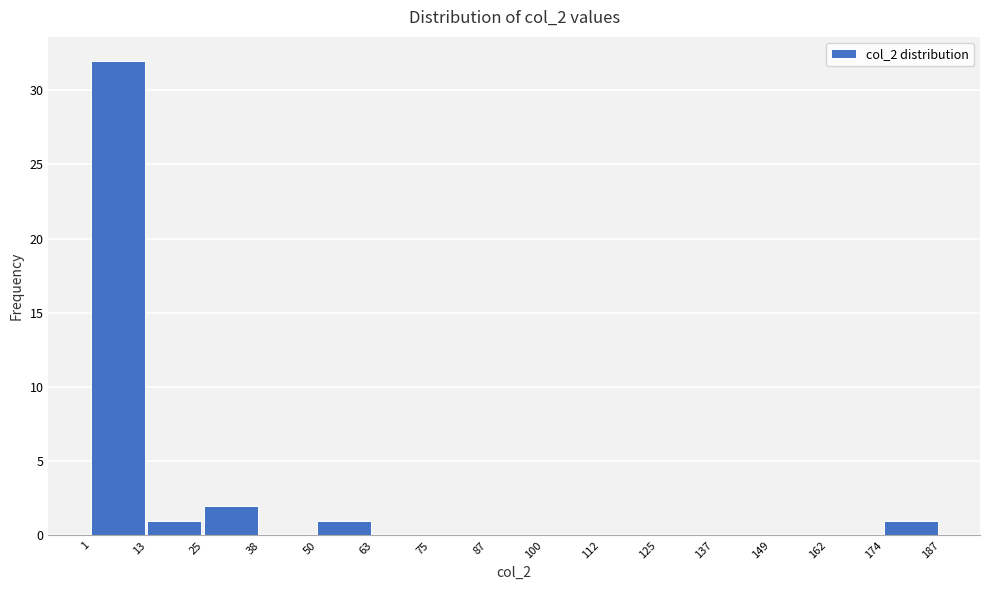

Reading left to right, transcribe this chart: for each bar, give the range it covers on the x-axis and its height. The values are not printed on the chart, so give them approximately, as read against the axis.

1 to 13: 32
13 to 25: 1
25 to 38: 2
38 to 50: 0
50 to 63: 1
63 to 75: 0
75 to 87: 0
87 to 100: 0
100 to 112: 0
112 to 125: 0
125 to 137: 0
137 to 149: 0
149 to 162: 0
162 to 174: 0
174 to 187: 1